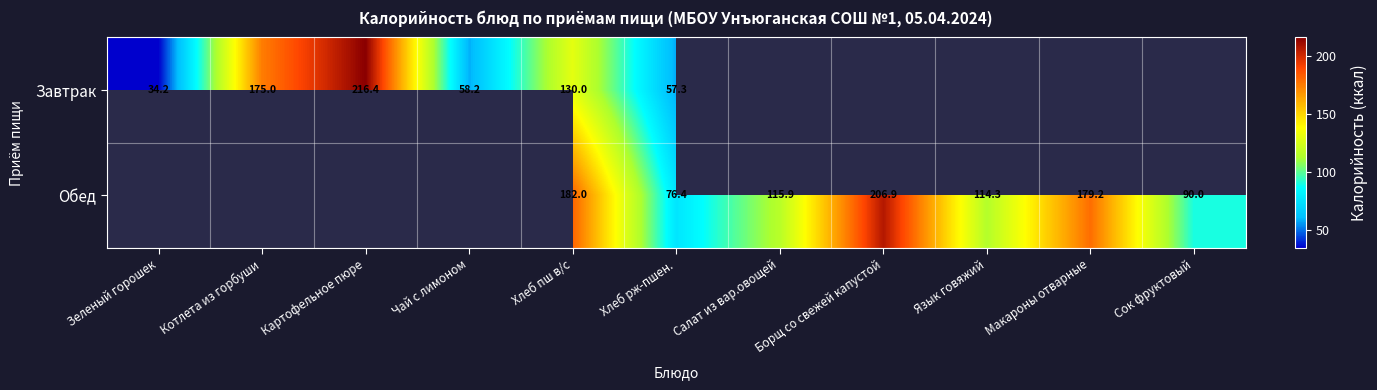

At which category does the chart reach its peak across all series?

Картофельное пюре